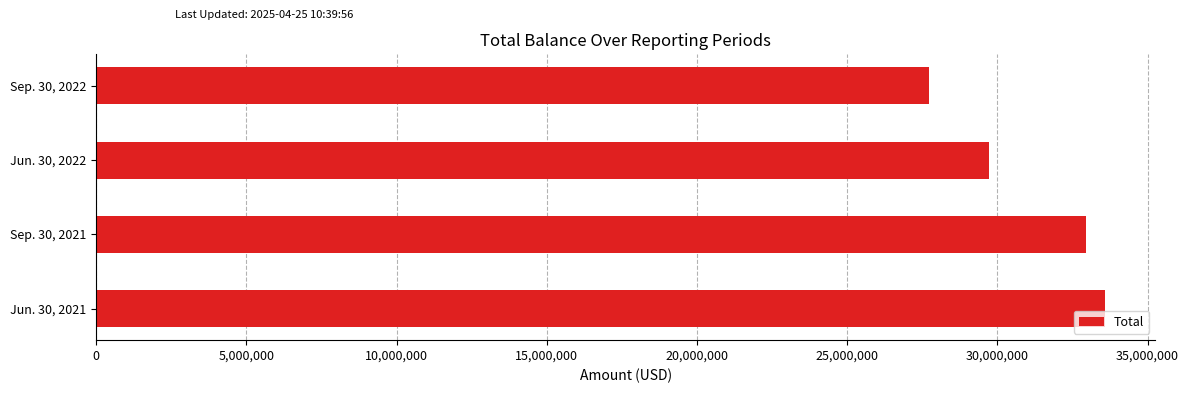

Reading bottom to top, extract all data points from this chart.

33577485	32939531	29731238	27737177